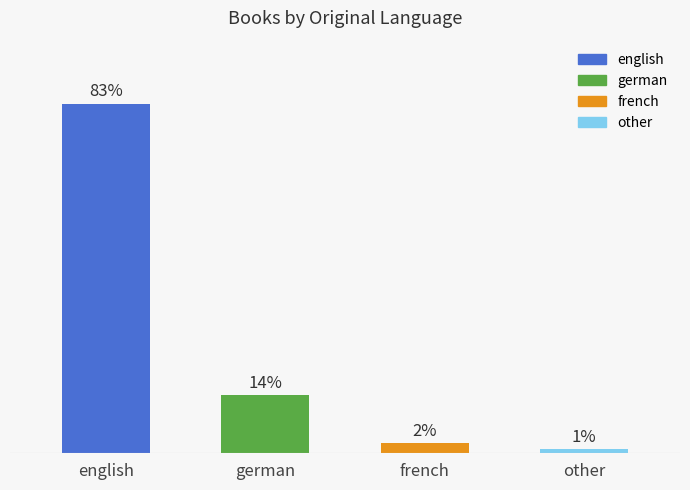

Does the chart contain any negative values?

No